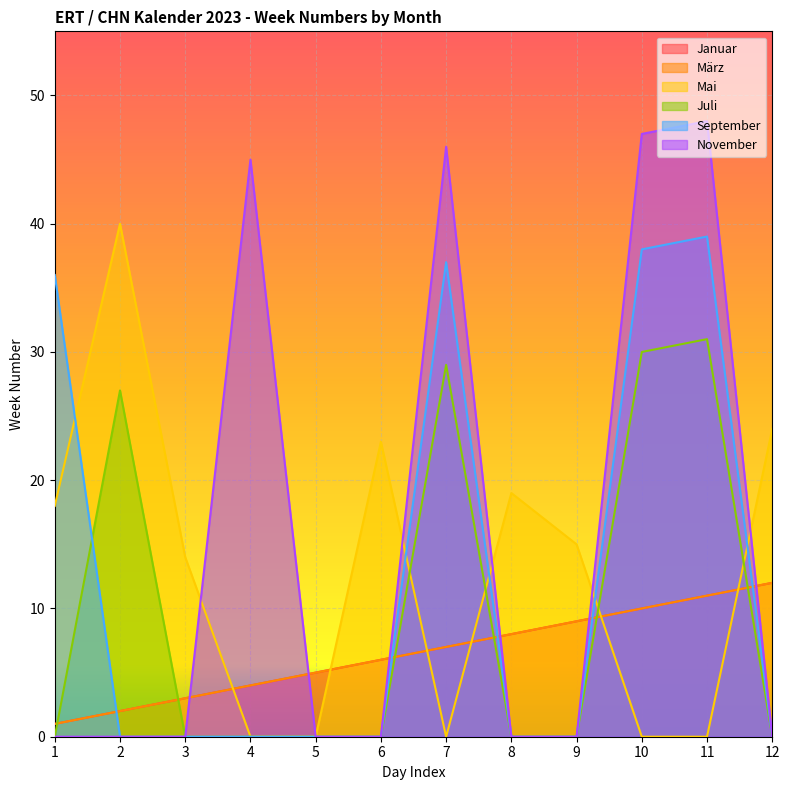

What is the difference between the second highest and minimum values in the November series?

47